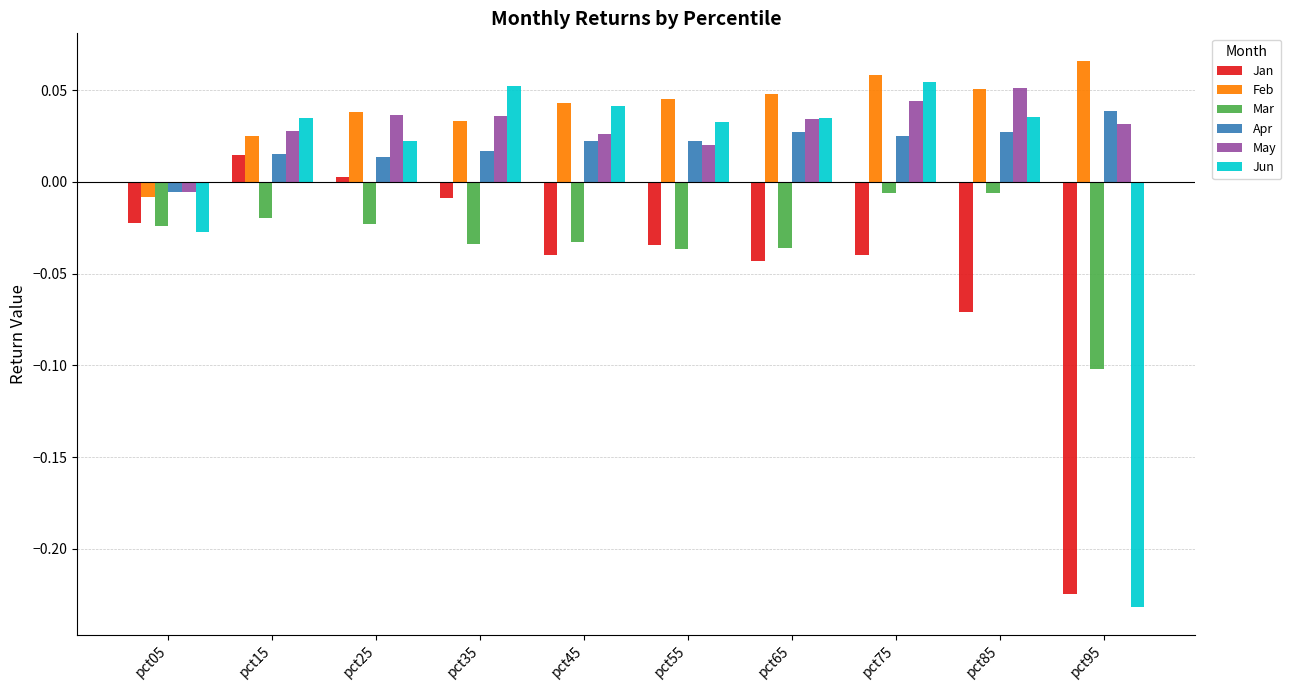

Is the value of Mar at pct05 greater than the value of Feb at pct45?

No